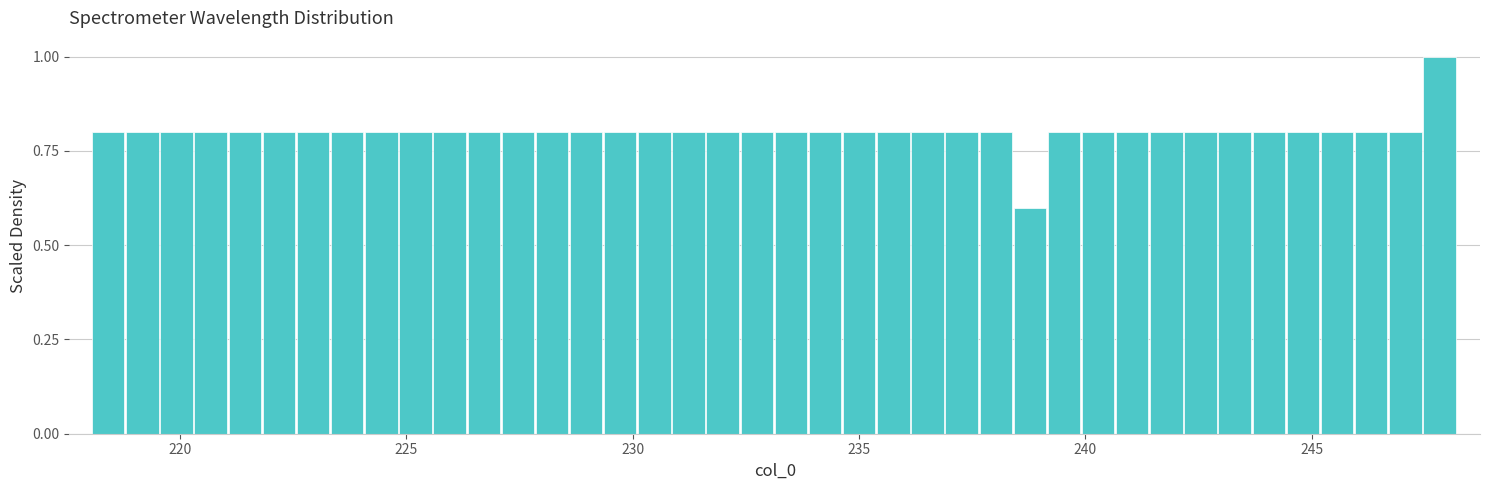

Around what value on the x-axis is the tallest bar? Give the approximate position of its centre, as read against the axis.

248.0